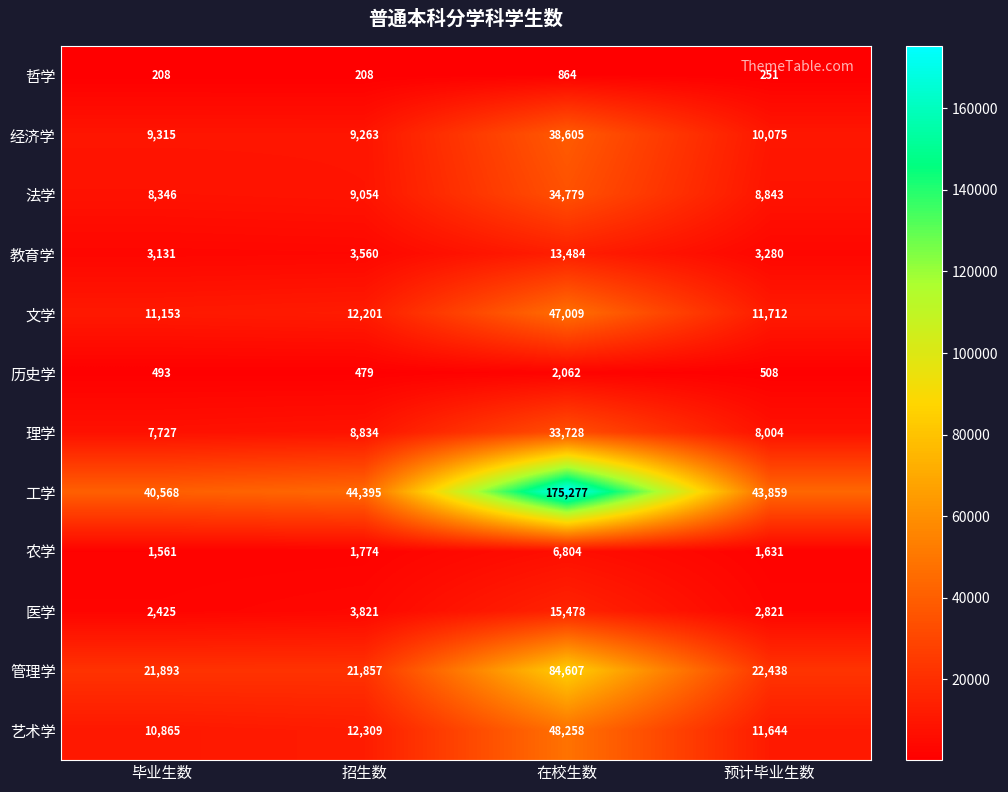

Where is 经济学 nearest to the value 23934?

预计毕业生数